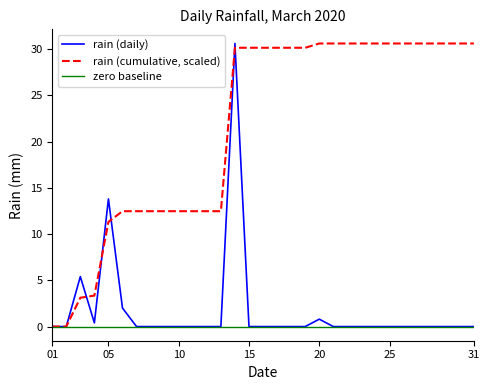

True or false: the data has more than 0 interior local peaks.

True